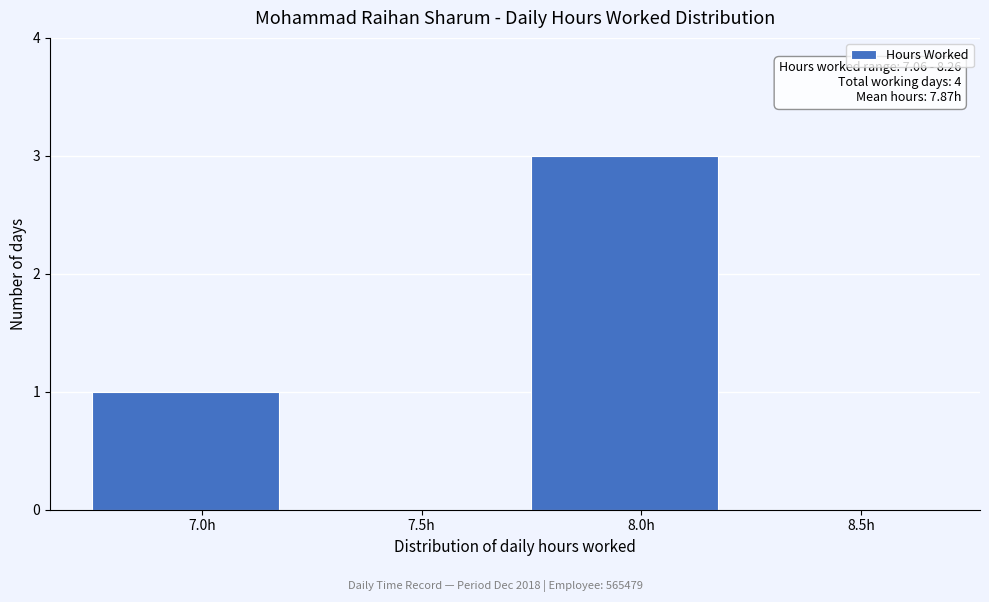

Reading left to right, list all the values displayed in this chart.

7.0h=1	7.5h=0	8.0h=3	8.5h=0